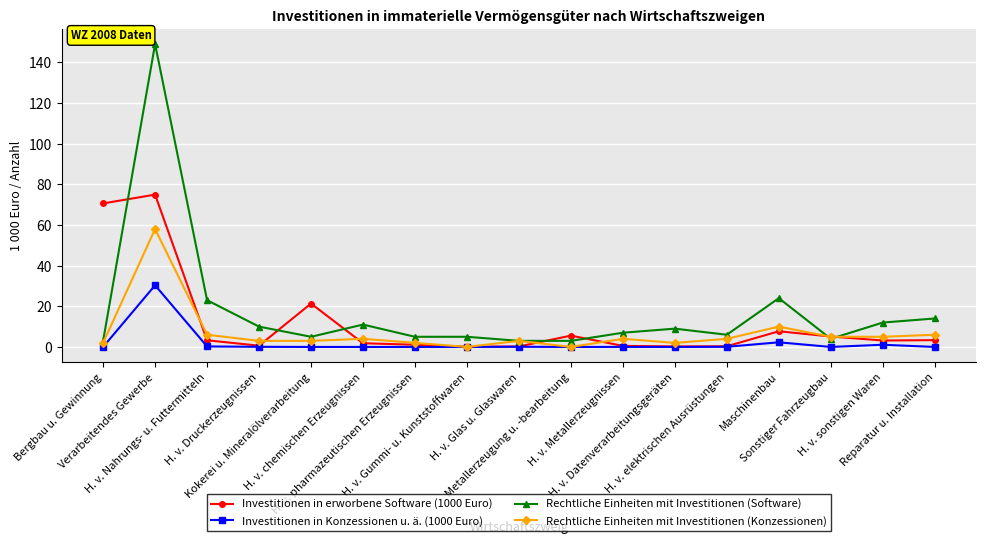

What is the maximum value shown in the chart?

149.0